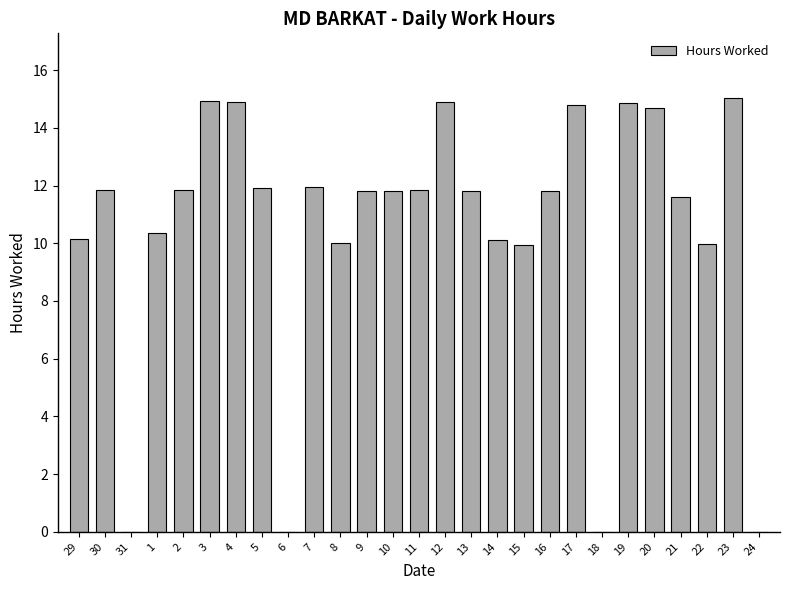

What is the change in value from 1 to 9?

+1.5